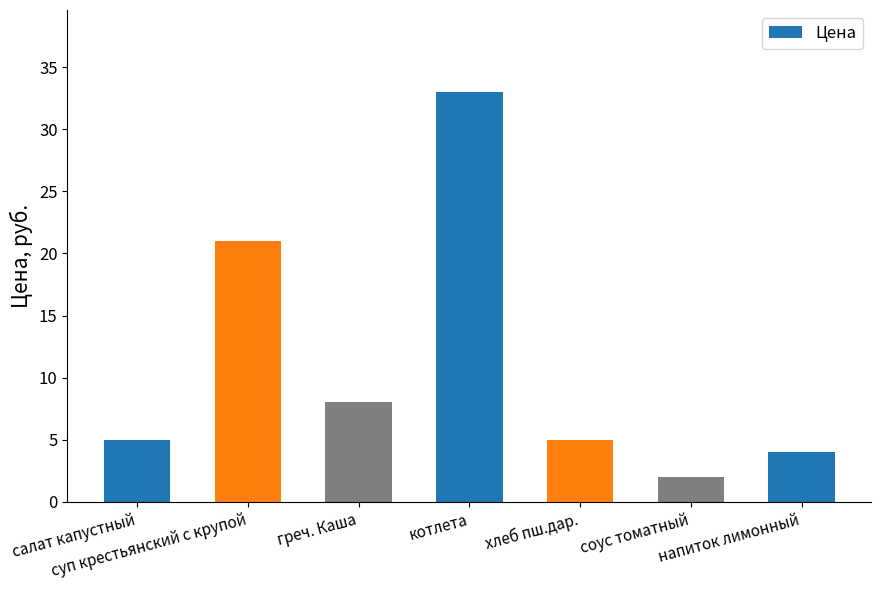

What is the maximum value shown in the chart?

33